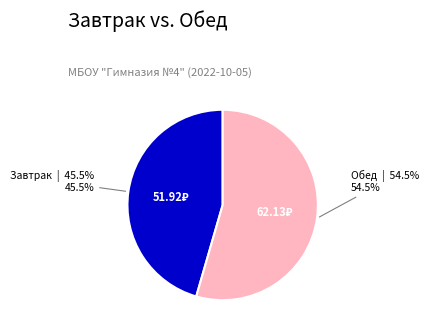

Is there a majority slice in this chart?

Yes